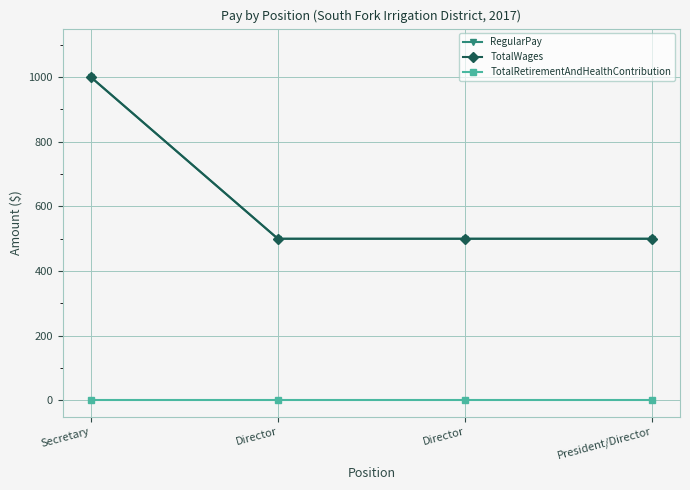

Reading right to left, transcribe all the data shown in this chart.

RegularPay: President/Director=500	Director=500	Director=500	Secretary=1000
TotalWages: President/Director=500	Director=500	Director=500	Secretary=1000
TotalRetirementAndHealthContribution: President/Director=0	Director=0	Director=0	Secretary=0